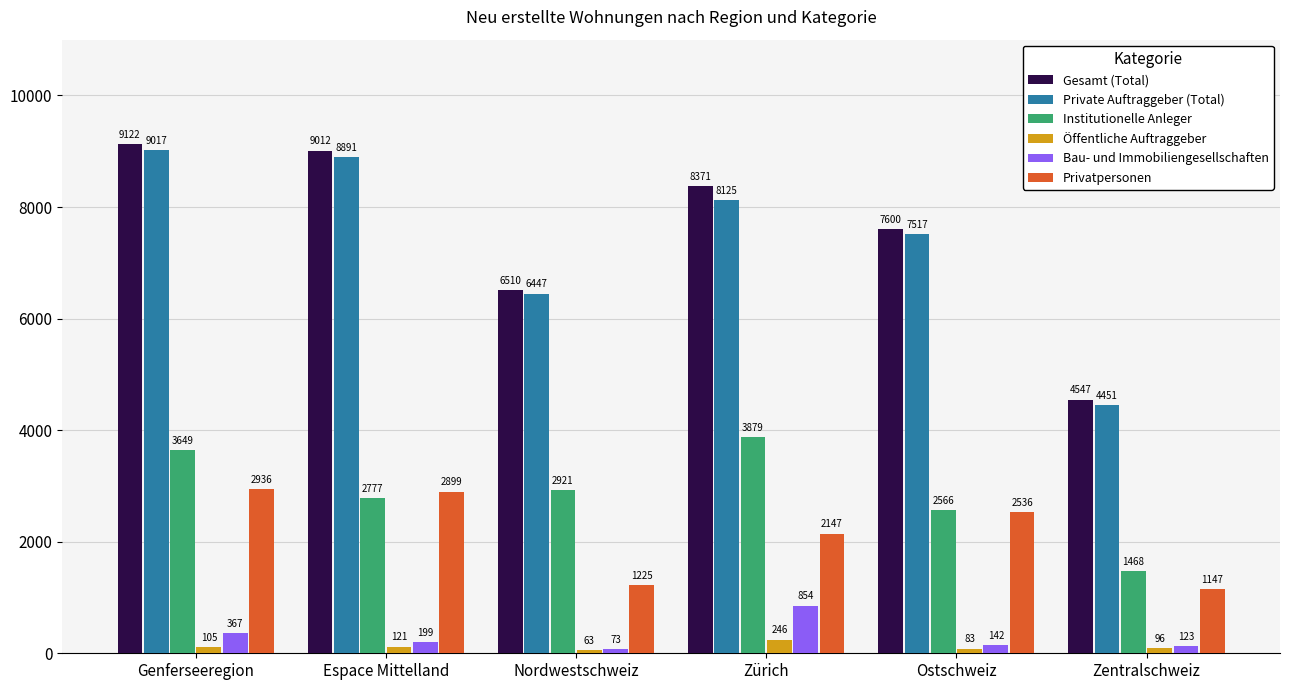

What is the average value of the Öffentliche Auftraggeber series?

119